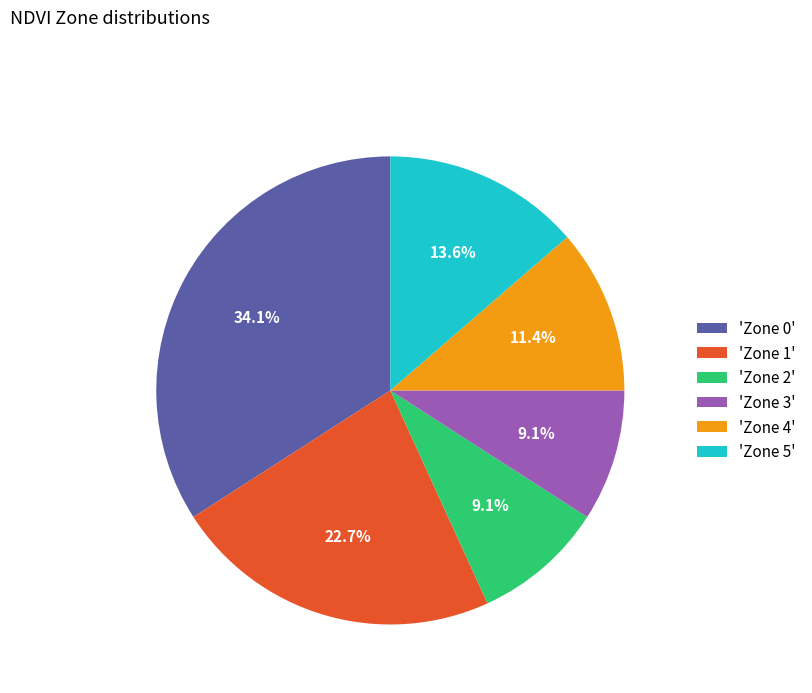

Do 'Zone 2' and 'Zone 3' together represent more than half of the pie?

No